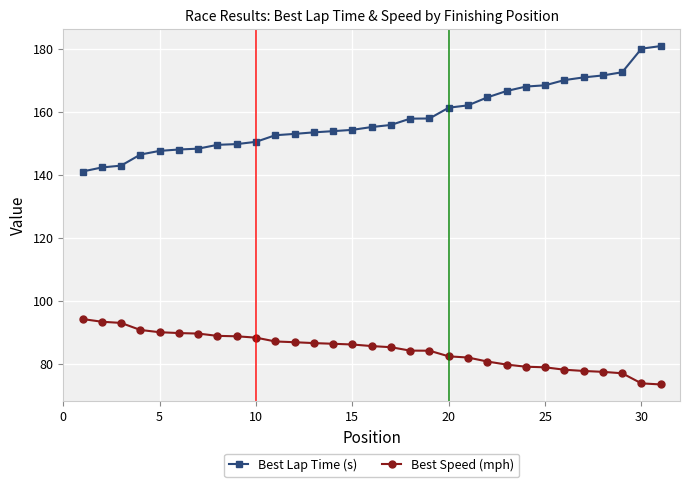

What is the smallest value displayed?

73.6